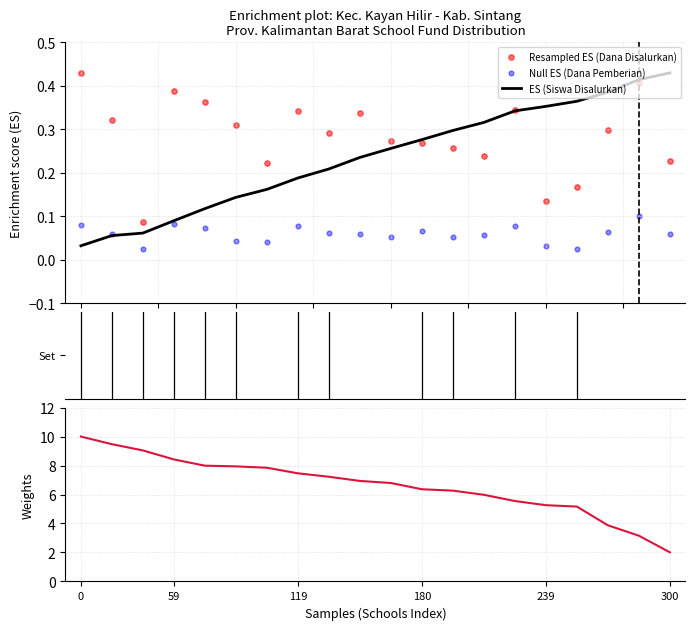

What is the total value across all series at 14?

6.3